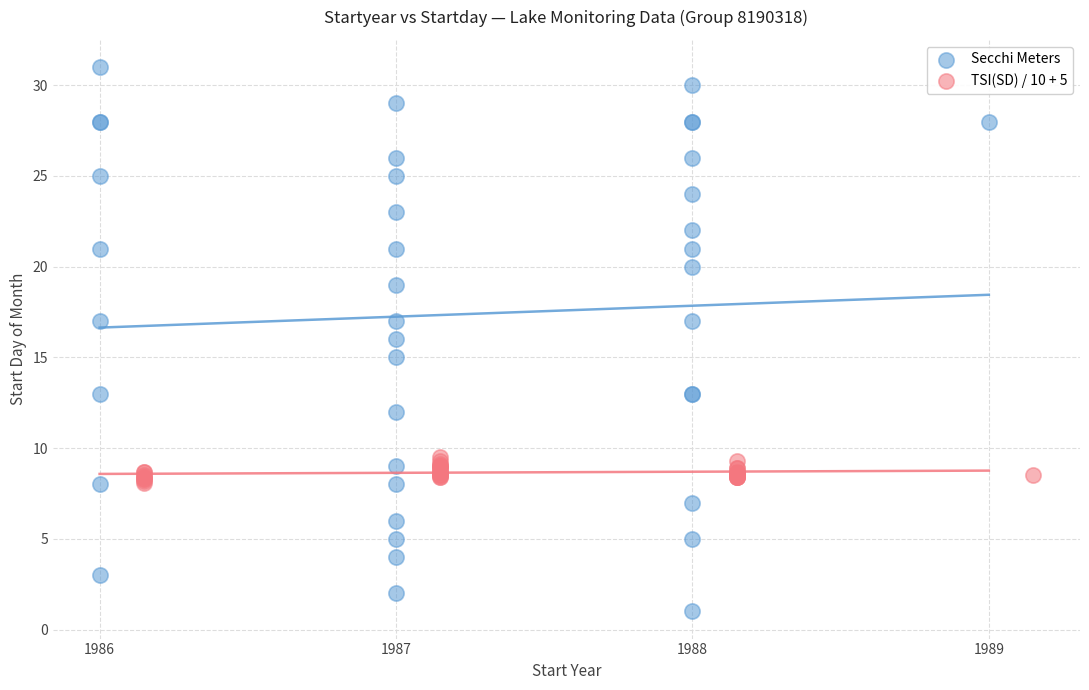

Which series has the widest spread of Y values?

Secchi Meters